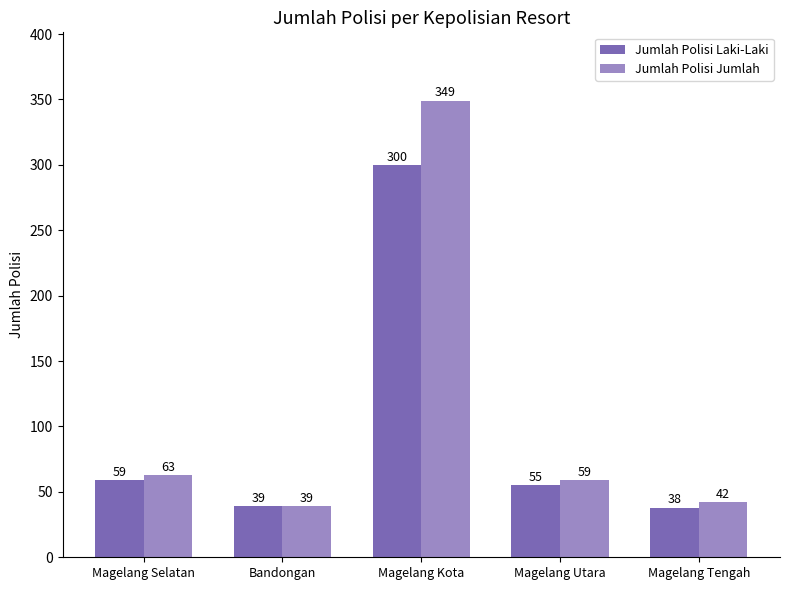

The Jumlah Polisi Laki-Laki series shows 59 at Magelang Selatan. True or false?

True